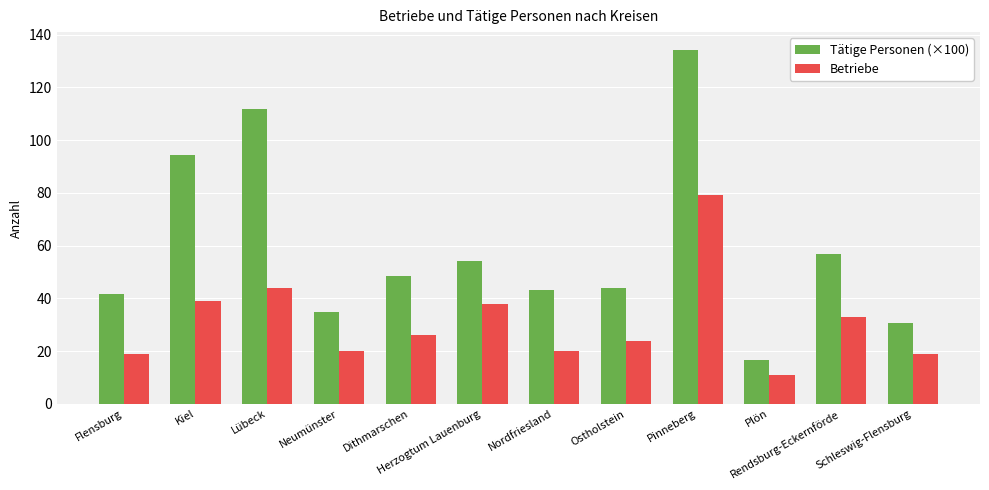

How many bars are there in total?

24